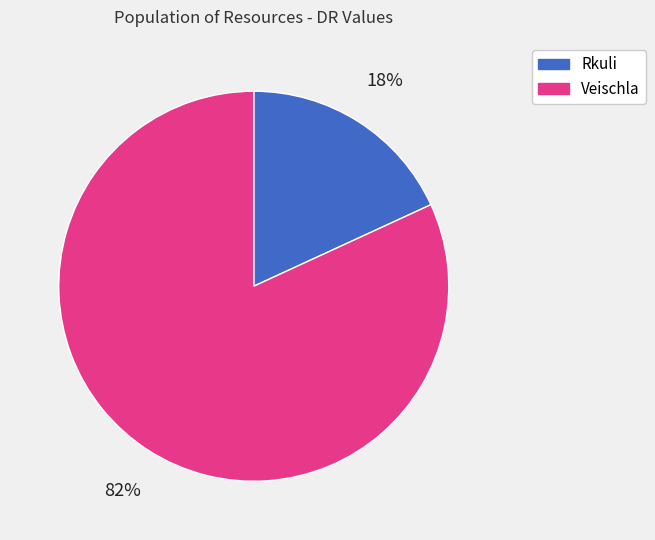

To the nearest percent, what percentage of the pie is Veischla?

82%